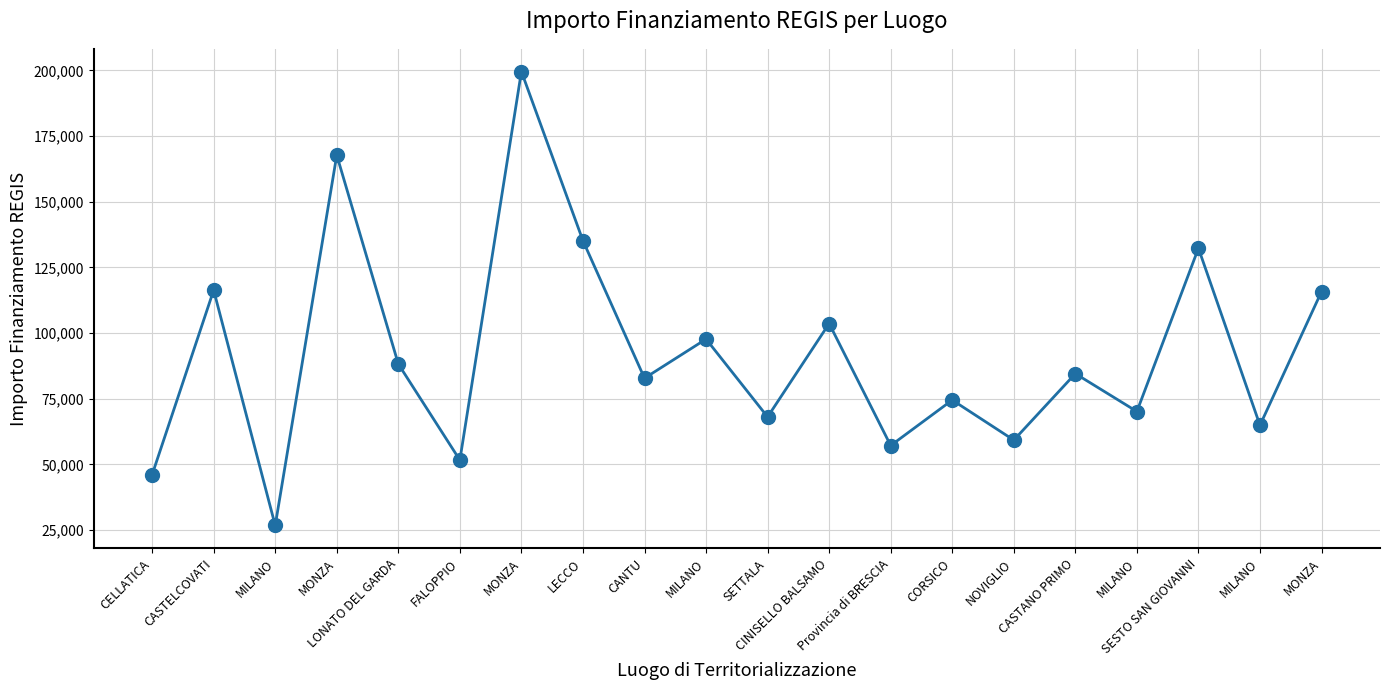

Read the value at CINISELLO BALSAMO.

103619.9